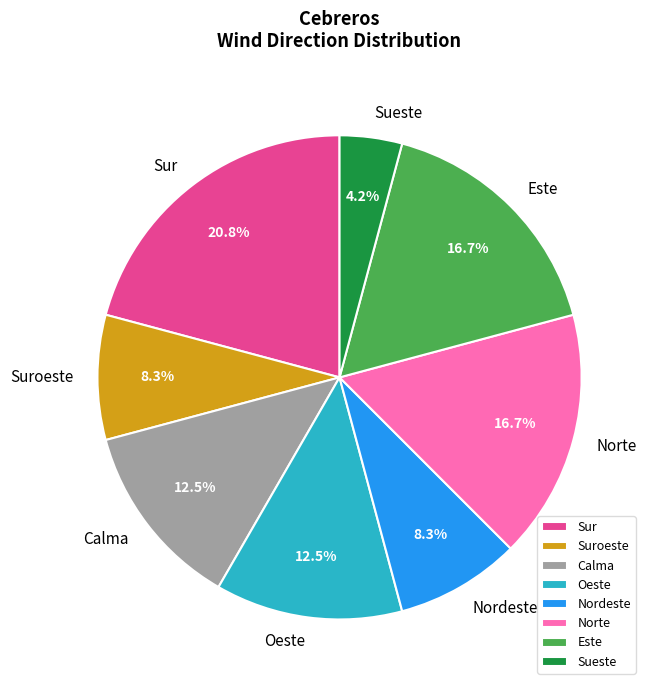

The Oeste slice represents 5% of the pie. True or false?

False